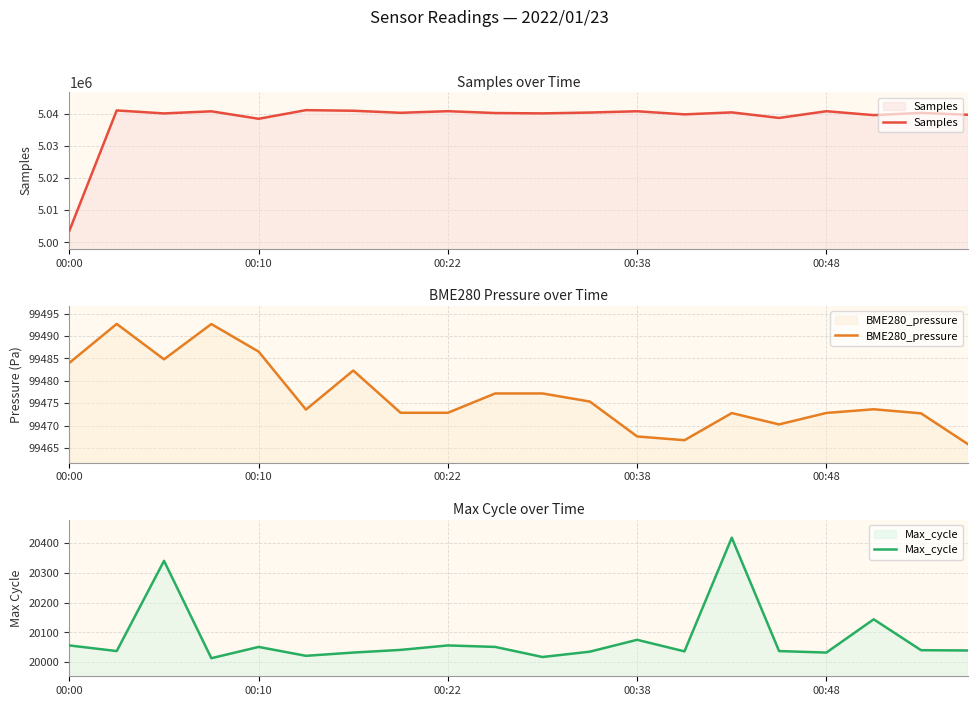

What is the maximum value for Samples?

5041045